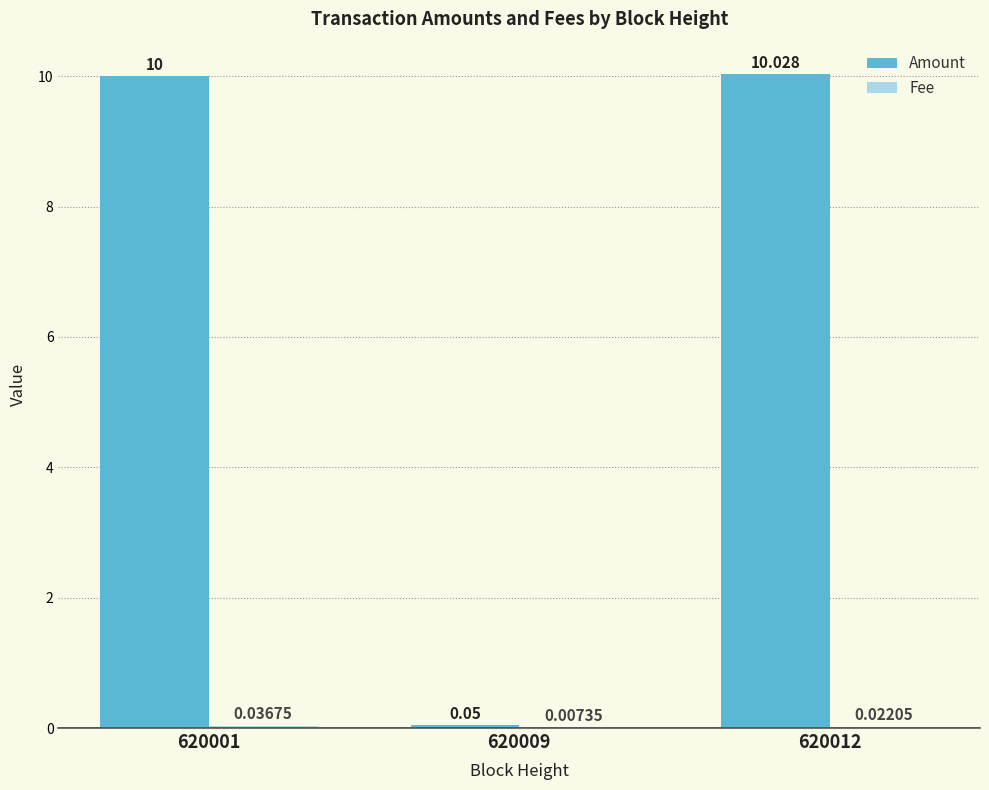

Which series changed the most between 620009 and 620012?

Amount